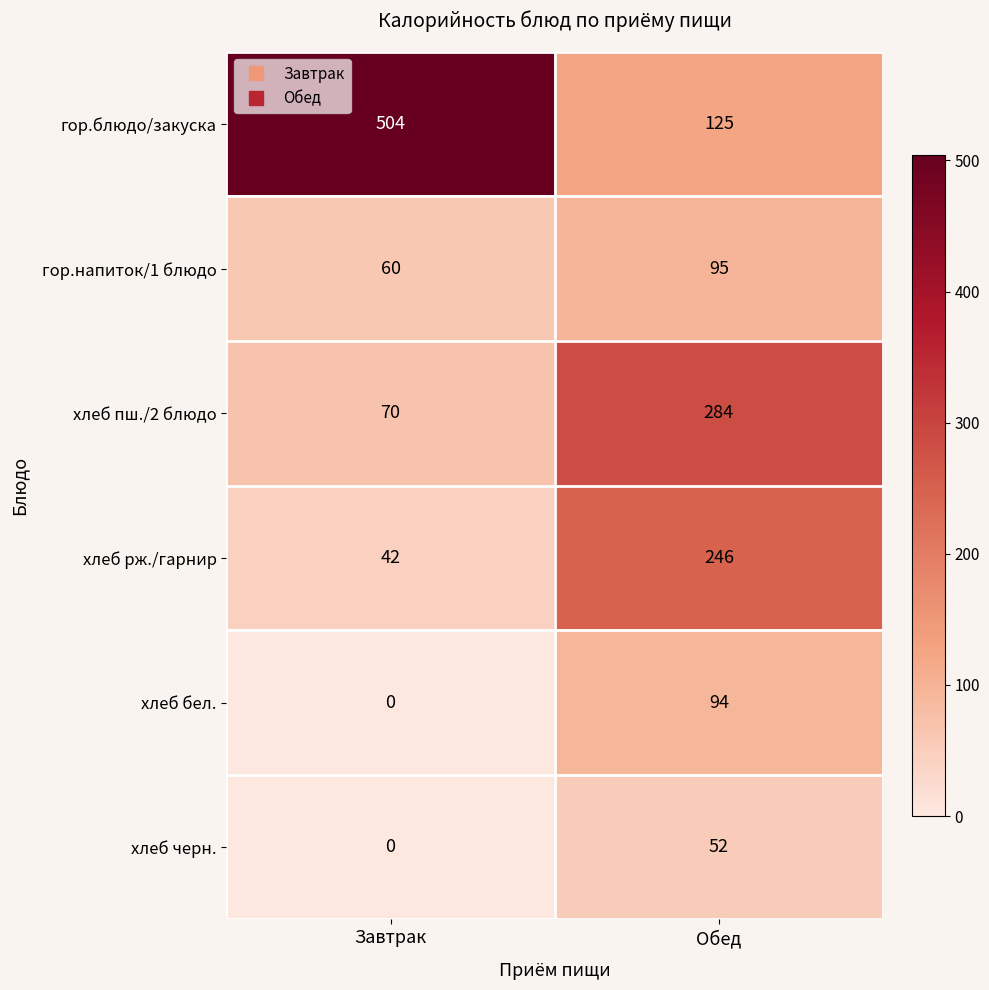

What value does the хлеб рж./гарнир series have at Обед?

246